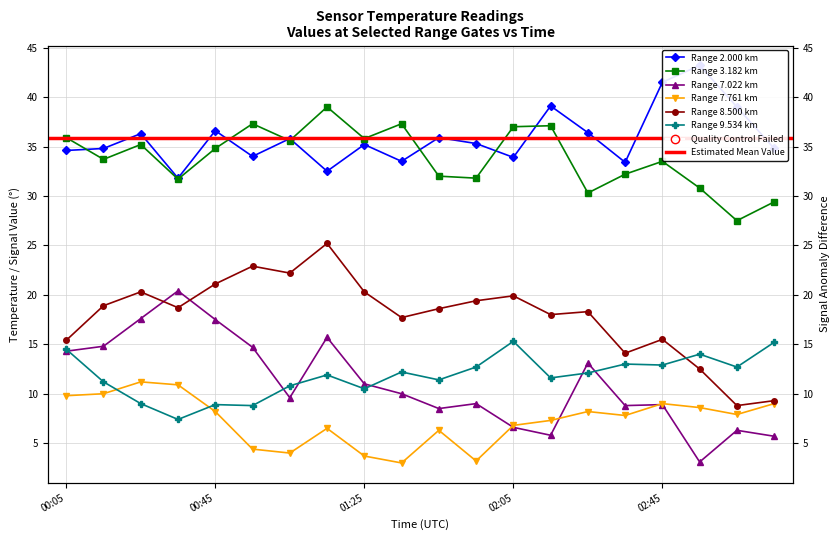

What are all the series names shown in the legend?

2.000, 3.182, 7.022, 7.761, 8.500, 9.534